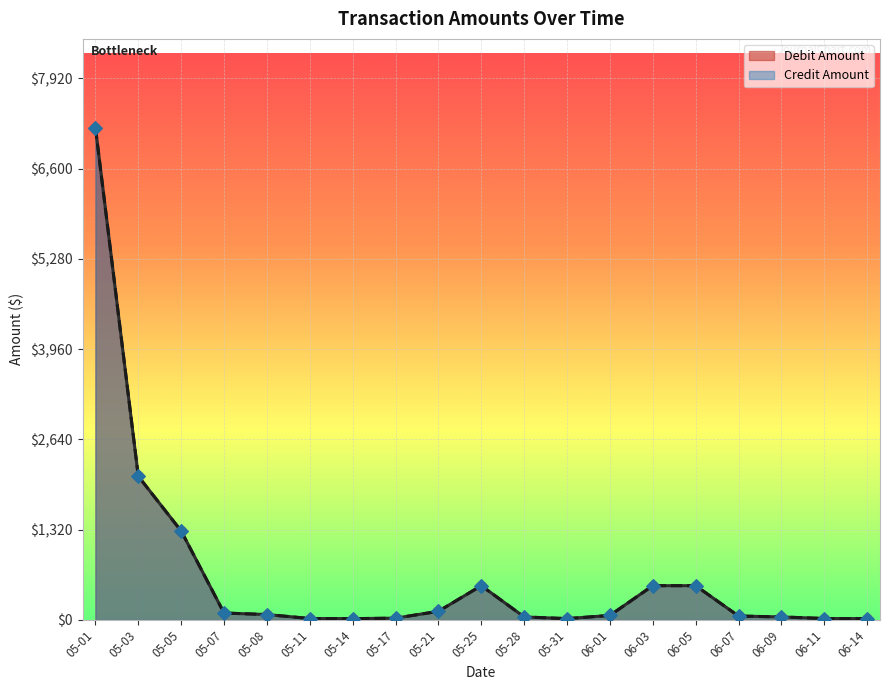

What is the total value across all series at 2022-06-11?

40